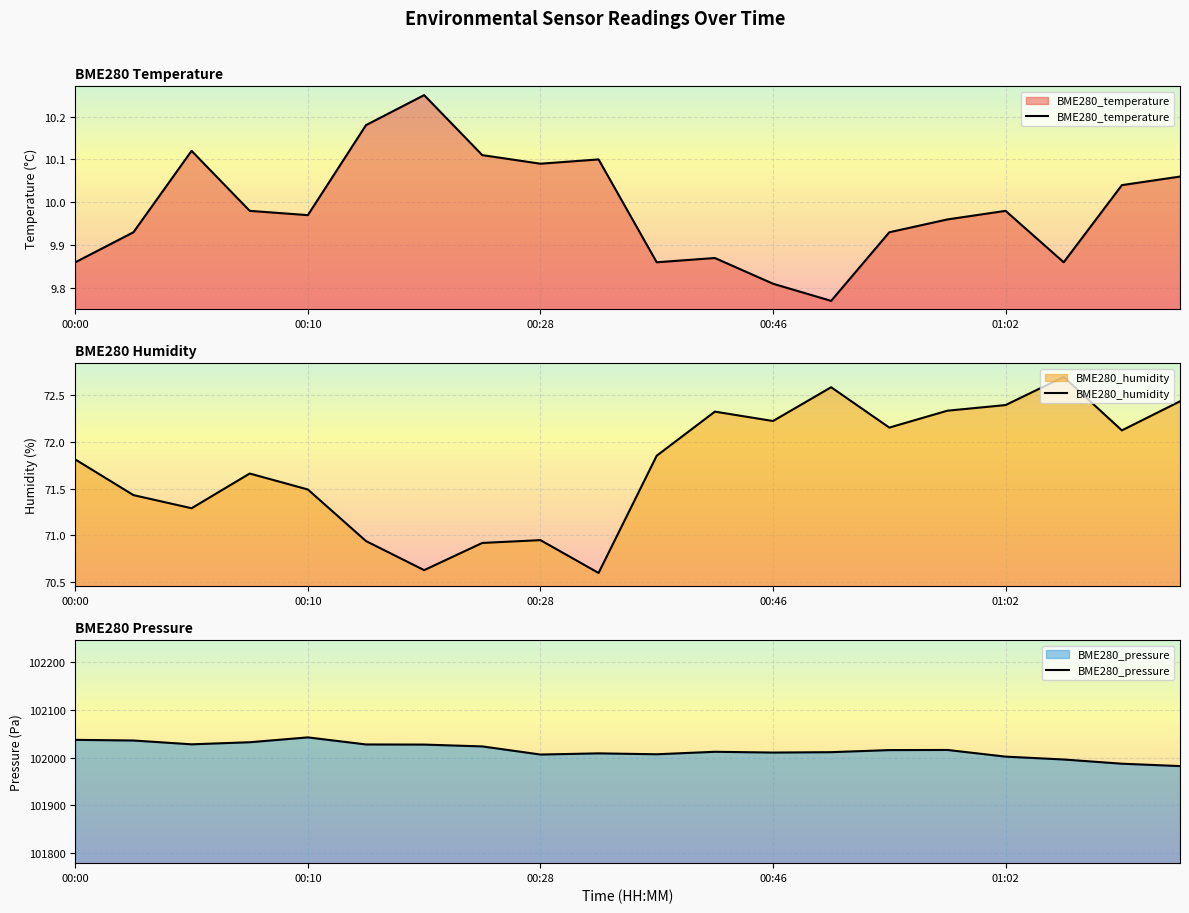

What is the value of the BME280_temperature point at the 5th from the left?

10.0